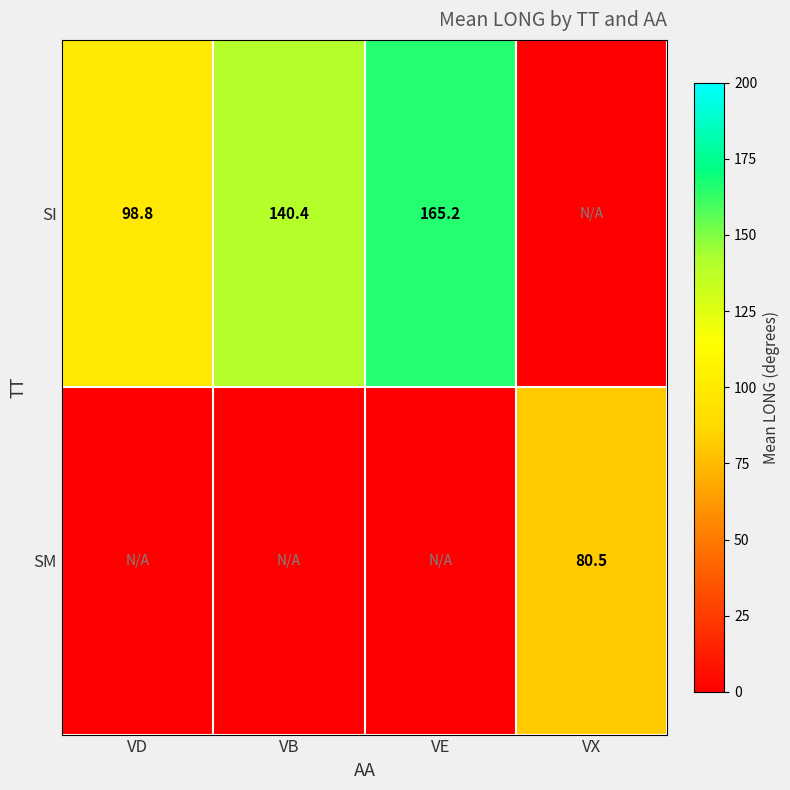

True or false: SI has a value of 98.8 at VD.

True